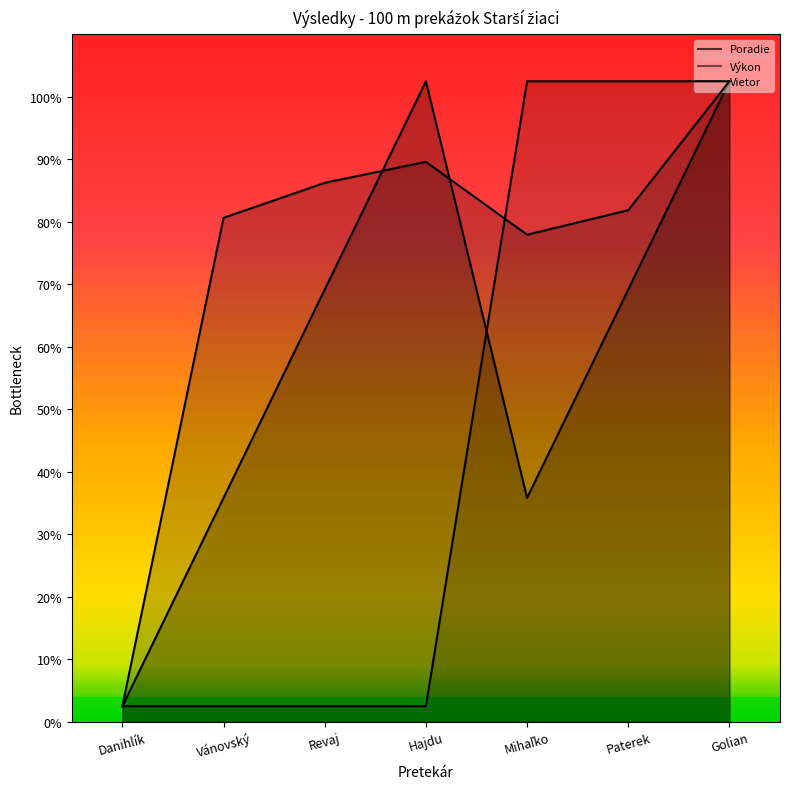

What is the label of the 5th point from the left?

Mihaľko